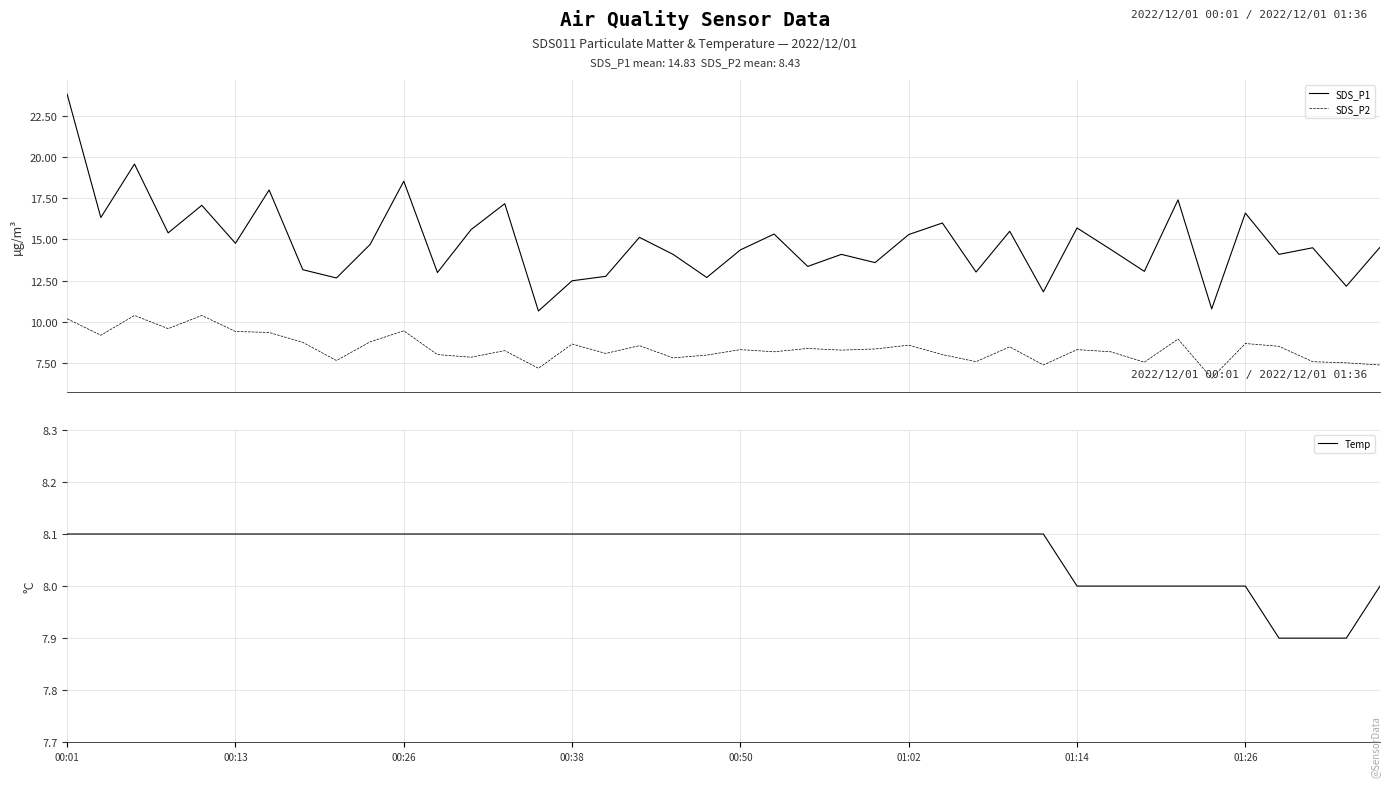

What is the highest value of the SDS_P1 series?

23.8